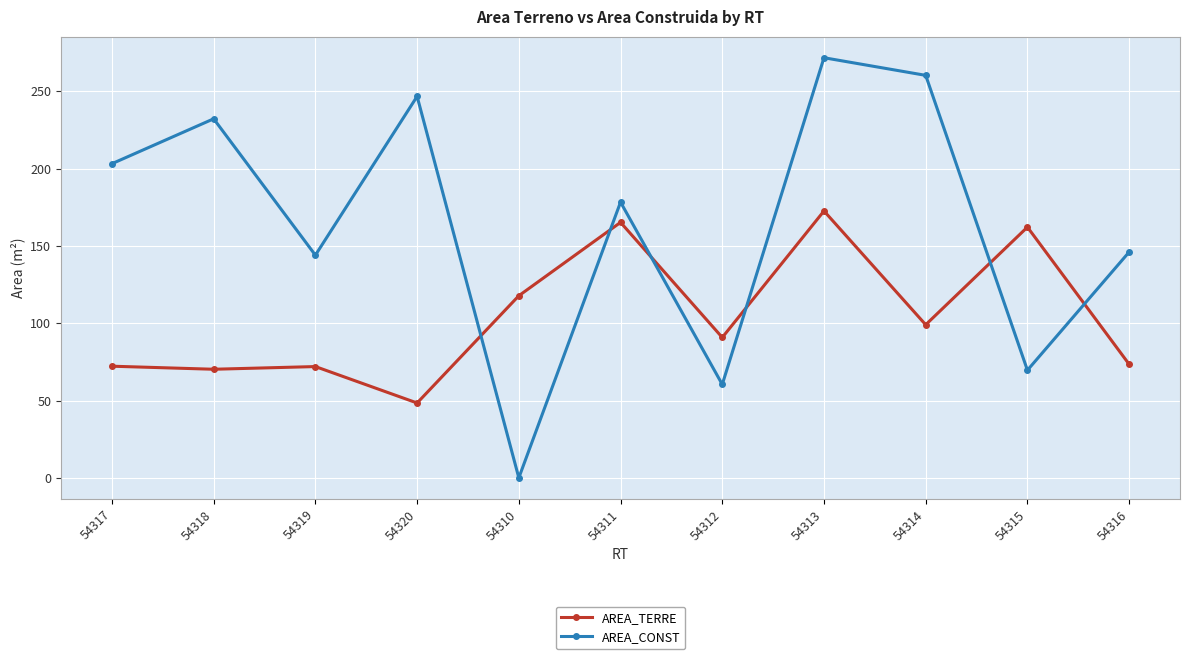

What is the total value across all series at 54317?

275.4